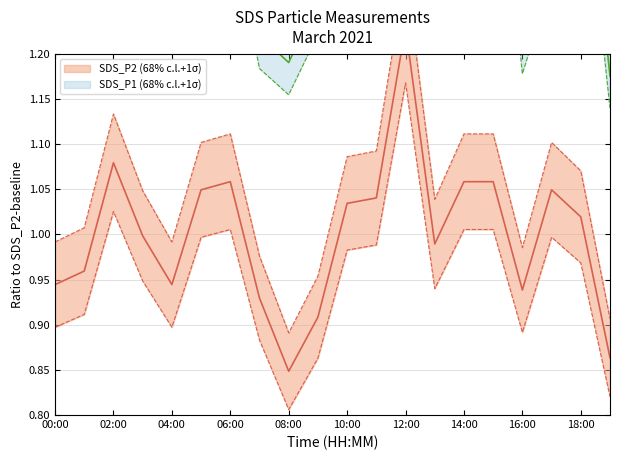

True or false: SDS_P2 and SDS_P1 cross at least once.

False